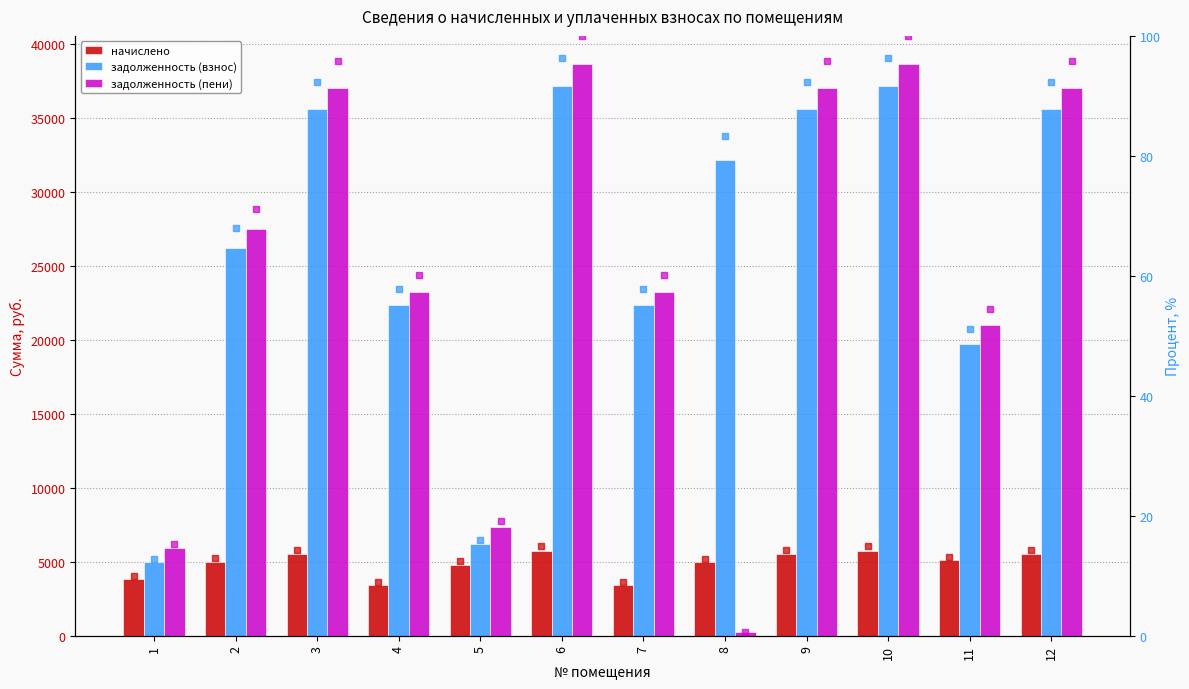

Which series has the largest Y range (max minus min)?

задолженность (пени)